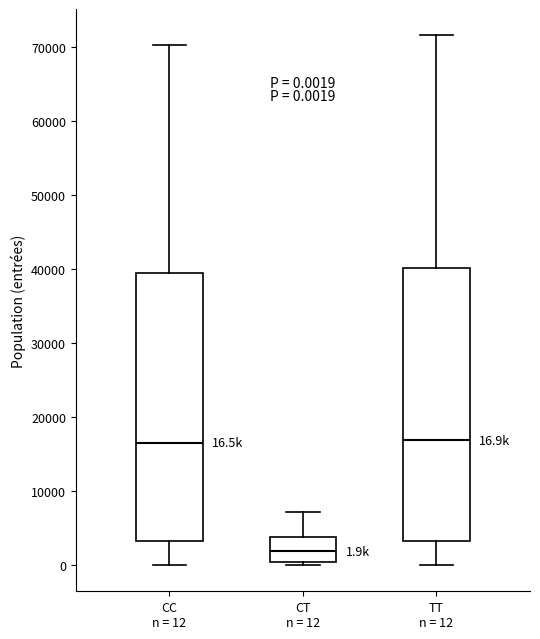

Which box's median line is the lowest?

CT n = 12